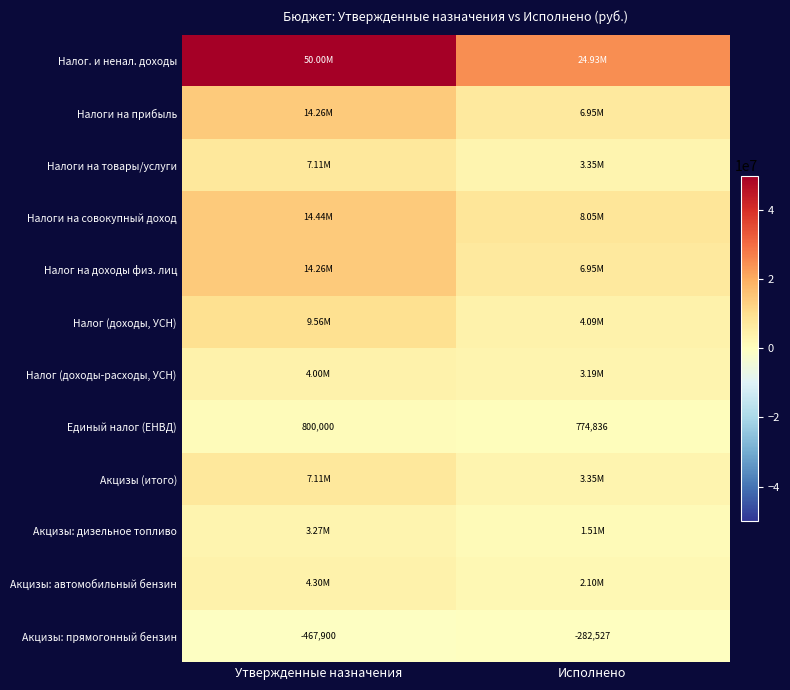

Is the value of Налоги на товары/услуги at Исполнено greater than the value of Единый налог (ЕНВД) at Исполнено?

Yes